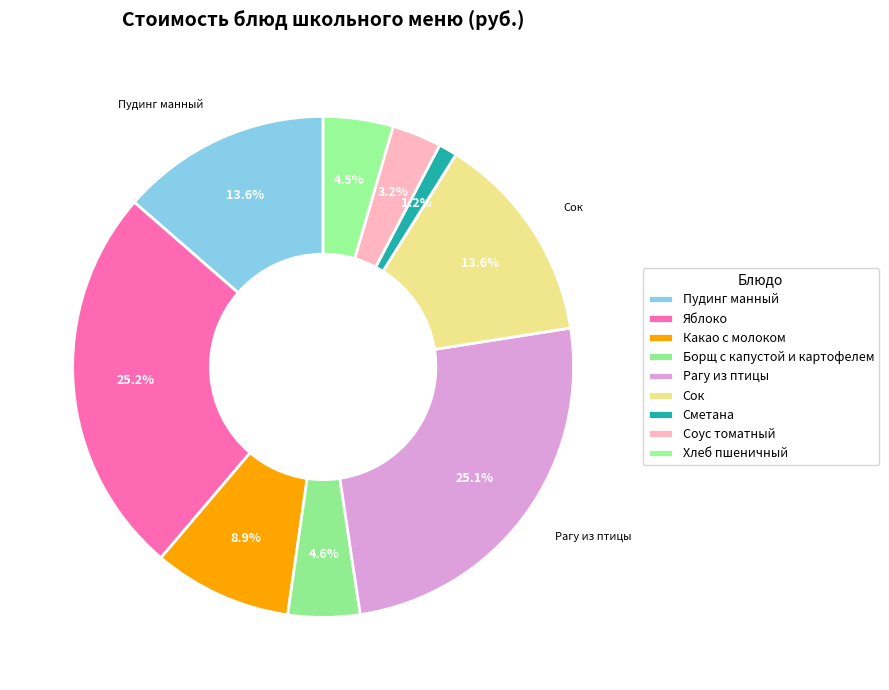

Is it true that Какао с молоком is 9% of the pie?

True